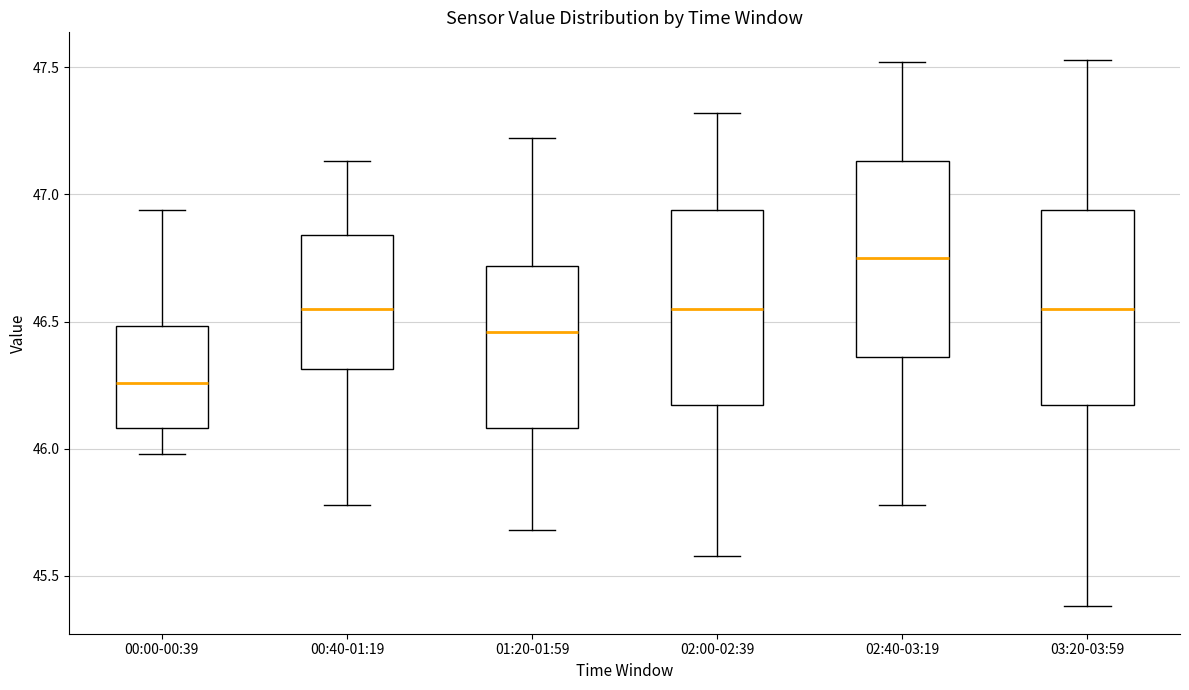

Reading left to right, transcribe this box plot: for each box, give where its median line is, the range the box spans, and where its two whiskers end, as read against the y-axis. The values are not printed on the chart, so give them approximately, as read against the axis.

00:00-00:39: median 46.25, box 46.10 to 46.50, whiskers 46.00 to 46.95
00:40-01:19: median 46.55, box 46.30 to 46.85, whiskers 45.80 to 47.15
01:20-01:59: median 46.45, box 46.10 to 46.70, whiskers 45.70 to 47.20
02:00-02:39: median 46.55, box 46.15 to 46.95, whiskers 45.60 to 47.30
02:40-03:19: median 46.75, box 46.35 to 47.15, whiskers 45.80 to 47.50
03:20-03:59: median 46.55, box 46.15 to 46.95, whiskers 45.40 to 47.55